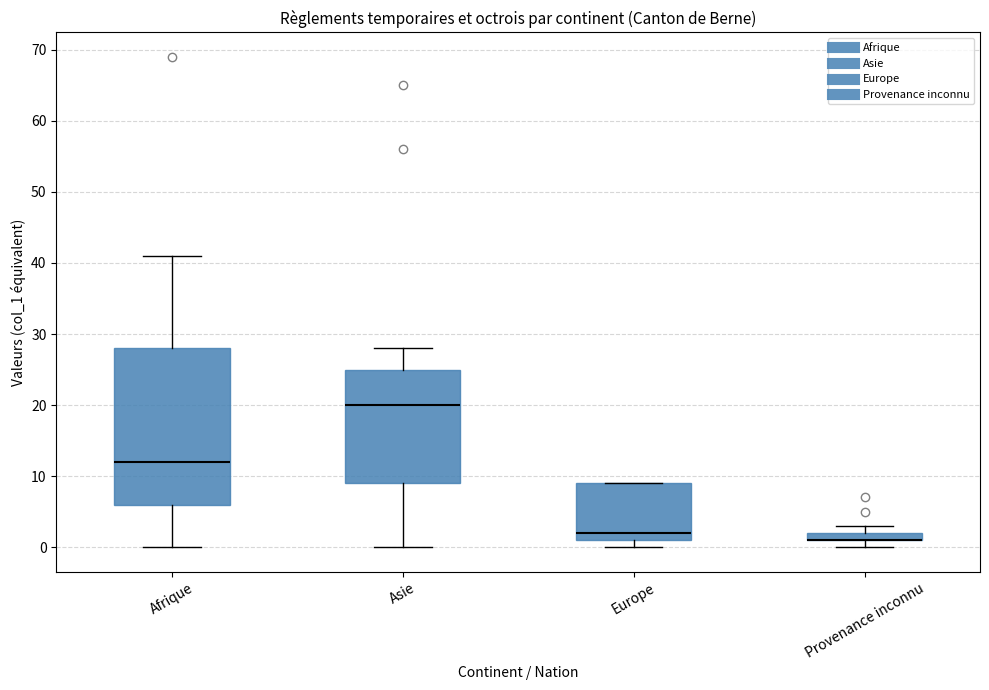

Which box is the tallest, from its lower edge to its upper edge?

Afrique